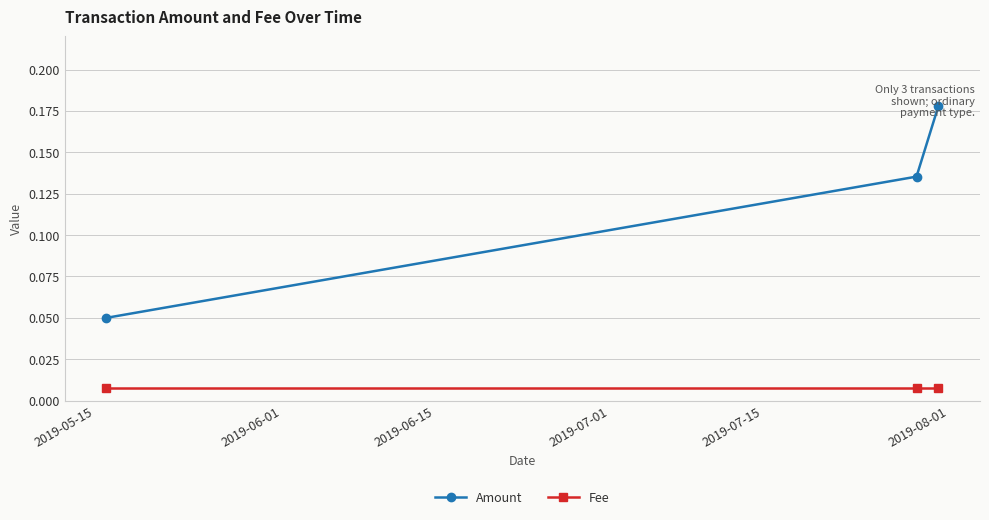

List the series in order of their overall mean, lowest first.

Fee, Amount